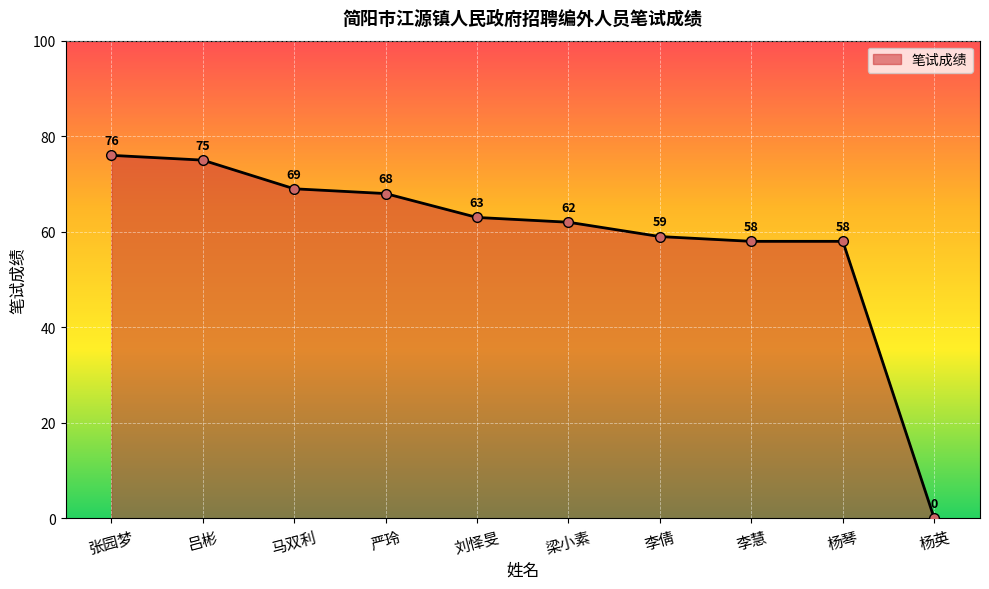

How many values are above zero?

9